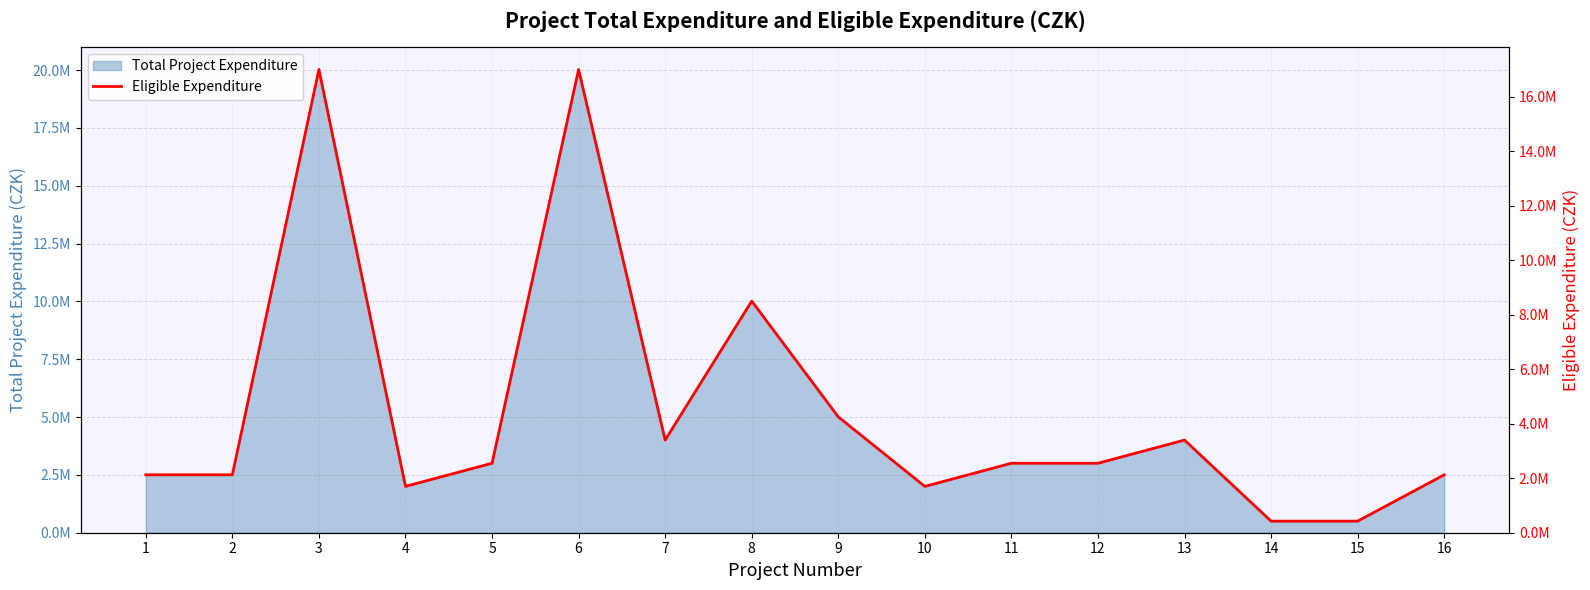

True or false: the data shows 7415138 at 9.

False